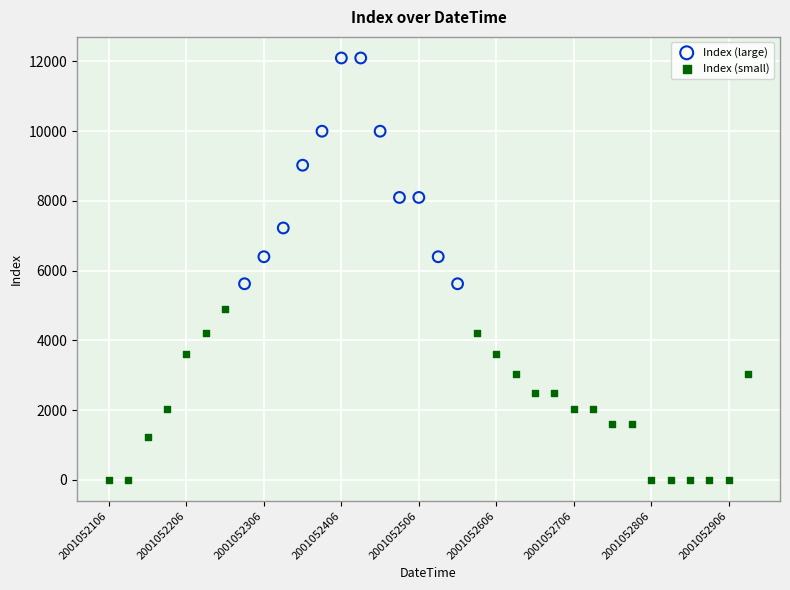

Which series contains the lowest Y value?

Index (small)